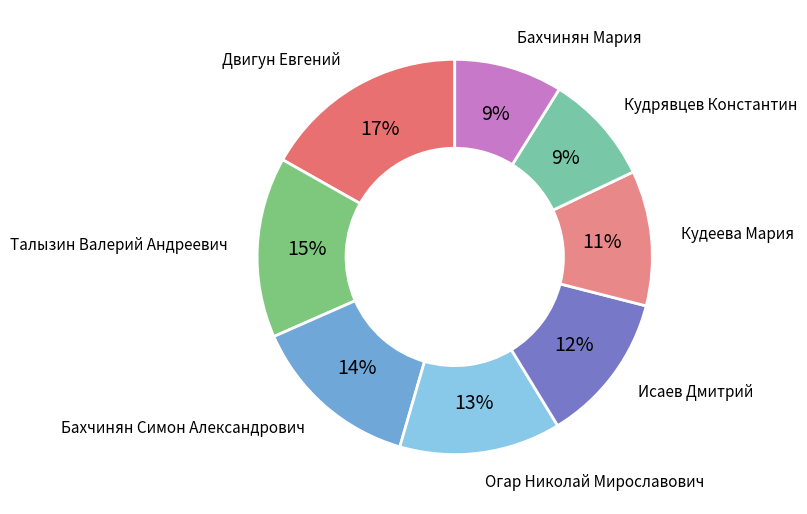

What is the largest slice in the pie chart?

Двигун Евгений